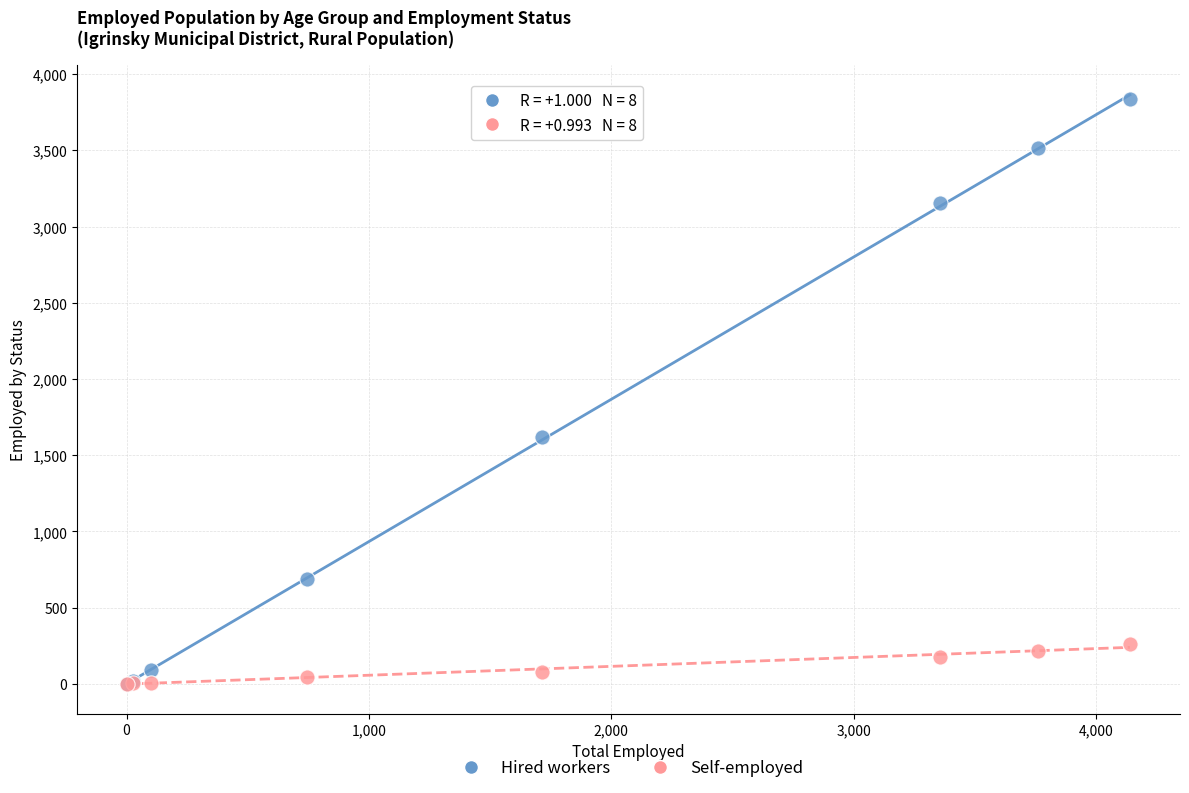

Which series reaches the maximum Y coordinate?

Hired workers